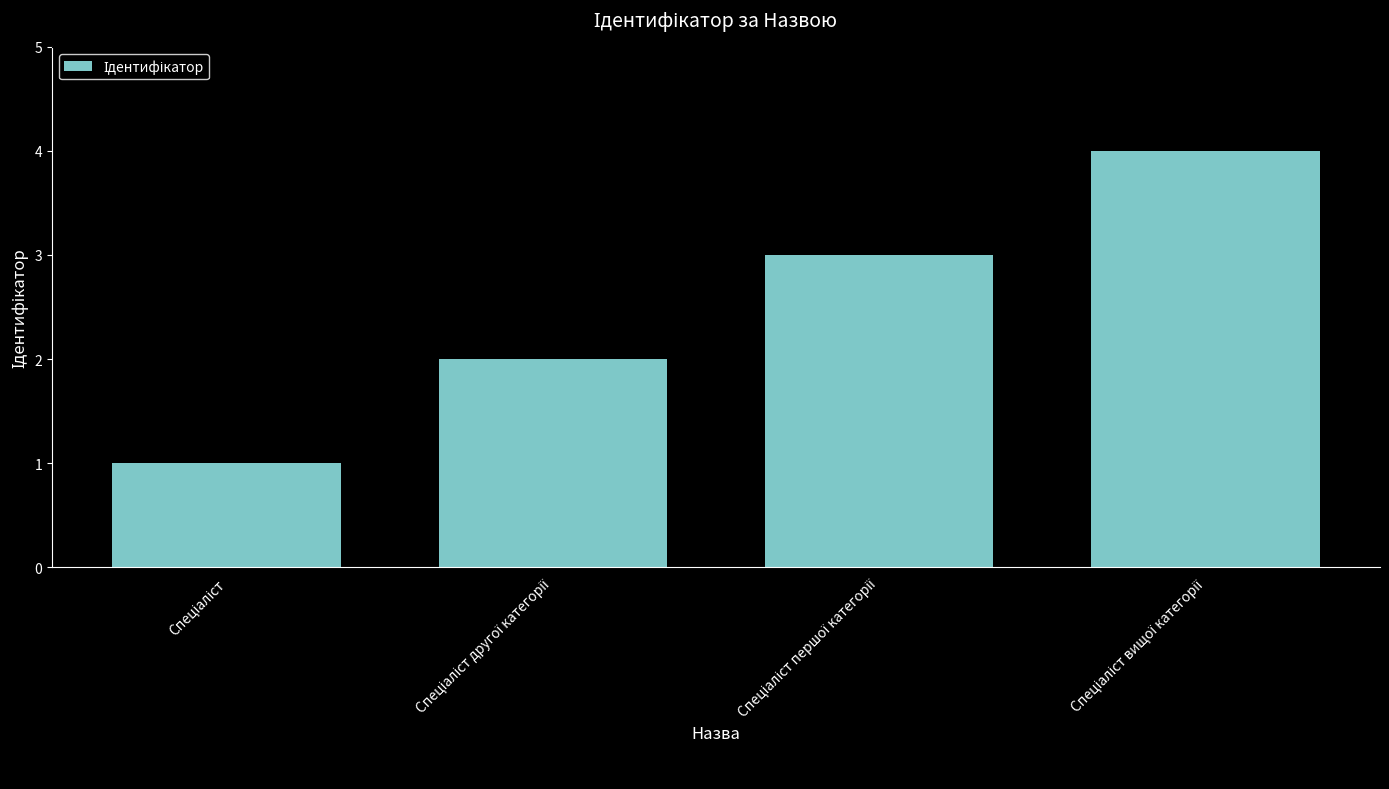

What is the sum of all values?

10